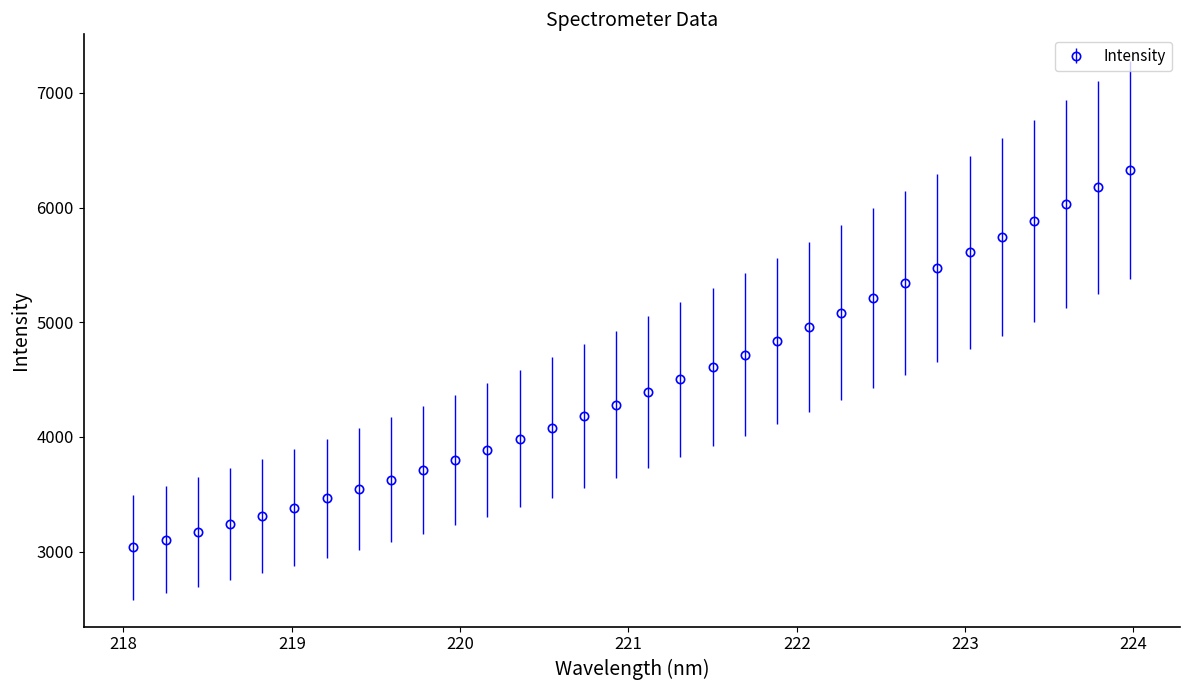

What is the greatest value displayed?

6326.1